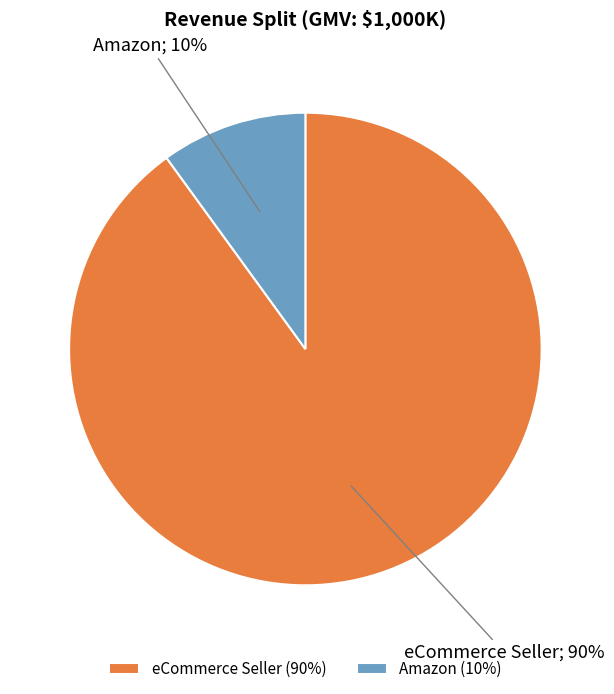

To the nearest percent, what portion does eCommerce Seller represent?

90%